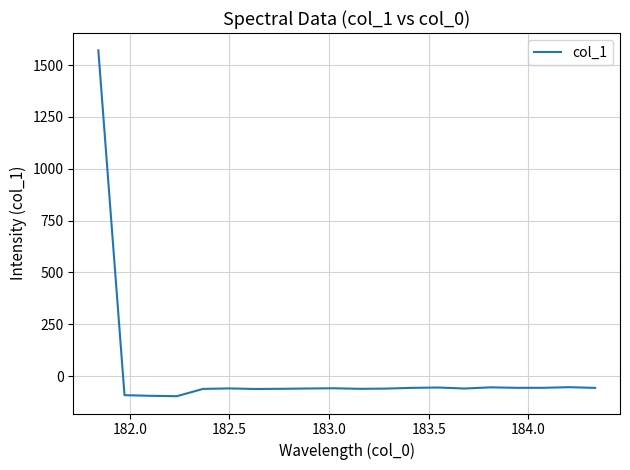

What is the greatest value displayed?

1570.8